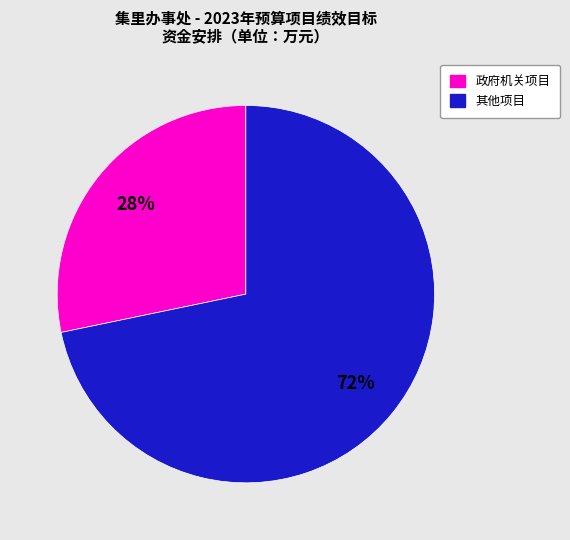

To the nearest percent, what is the average slice percentage?

50%